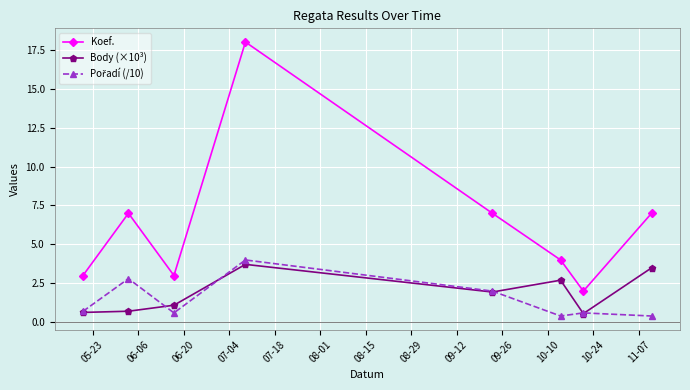

What is the greatest value displayed?

18.0